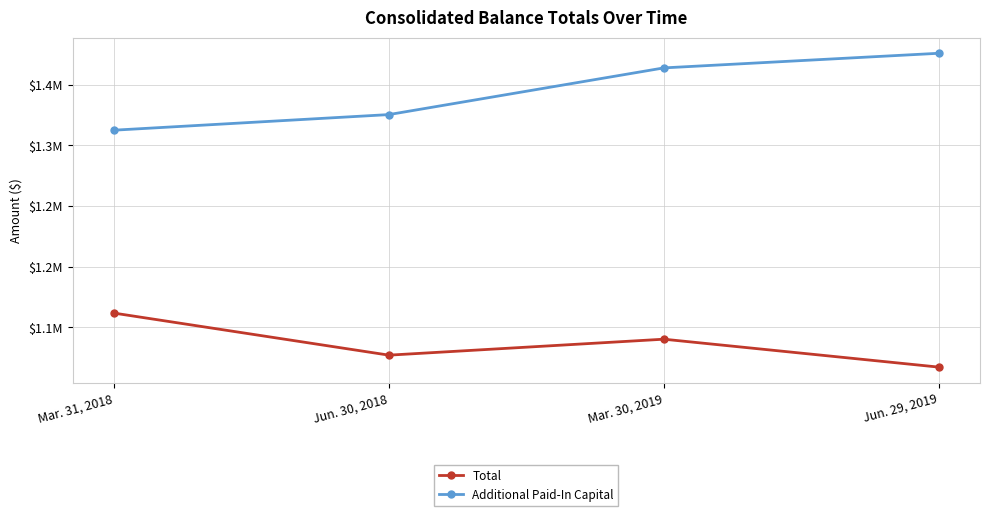

Is this an area chart (filled region under the line)?

No